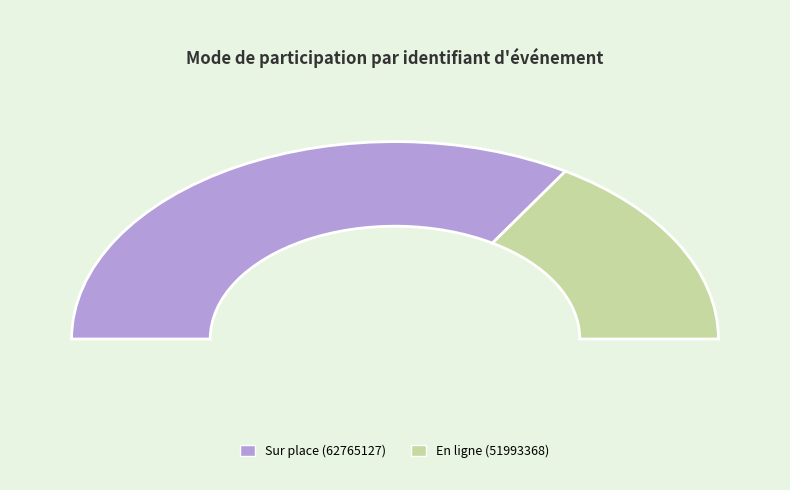

What percentage do 62765127 and 51993368 together represent?

100.0%